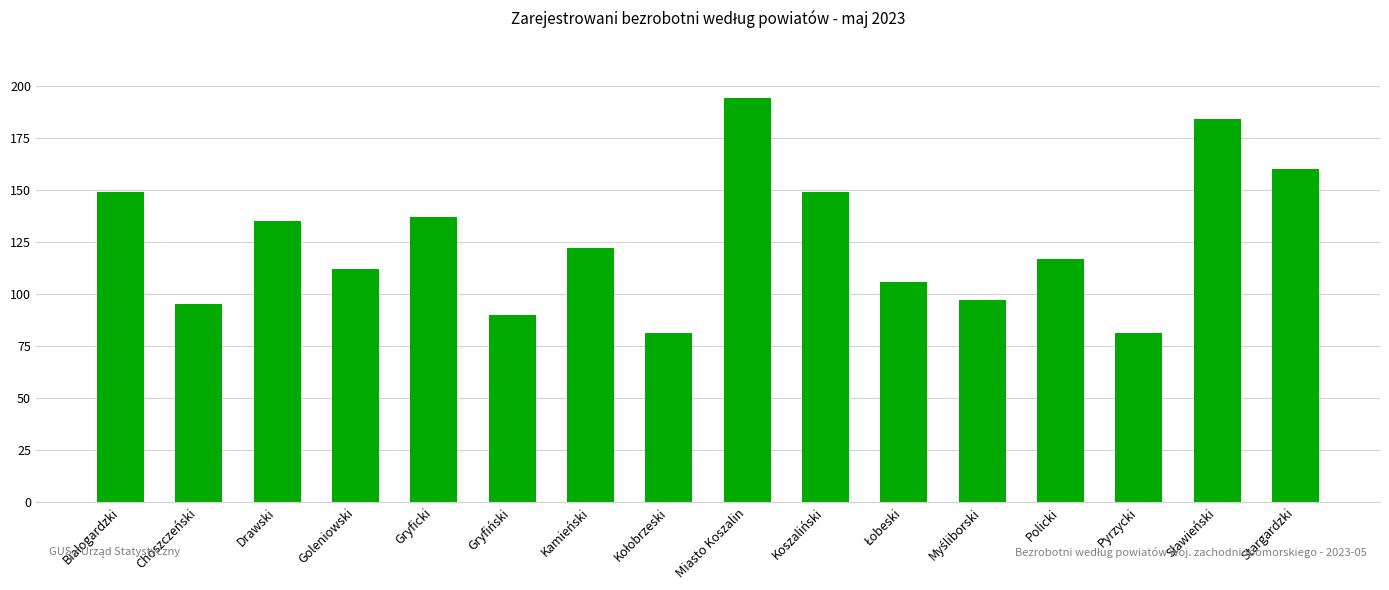

What is the maximum value shown in the chart?

194